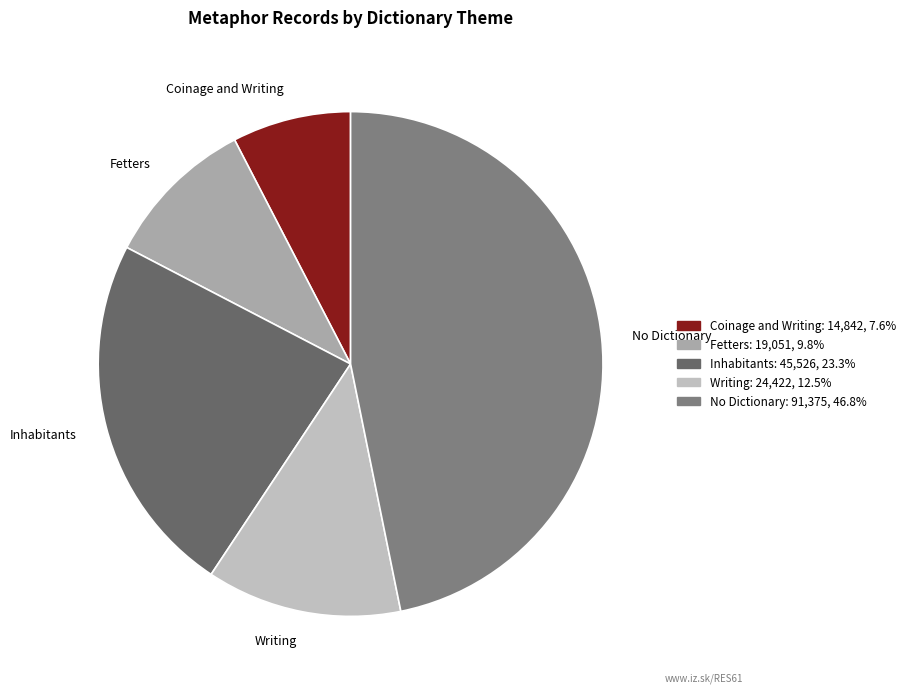

Do No Dictionary and Fetters together represent more than half of the pie?

Yes